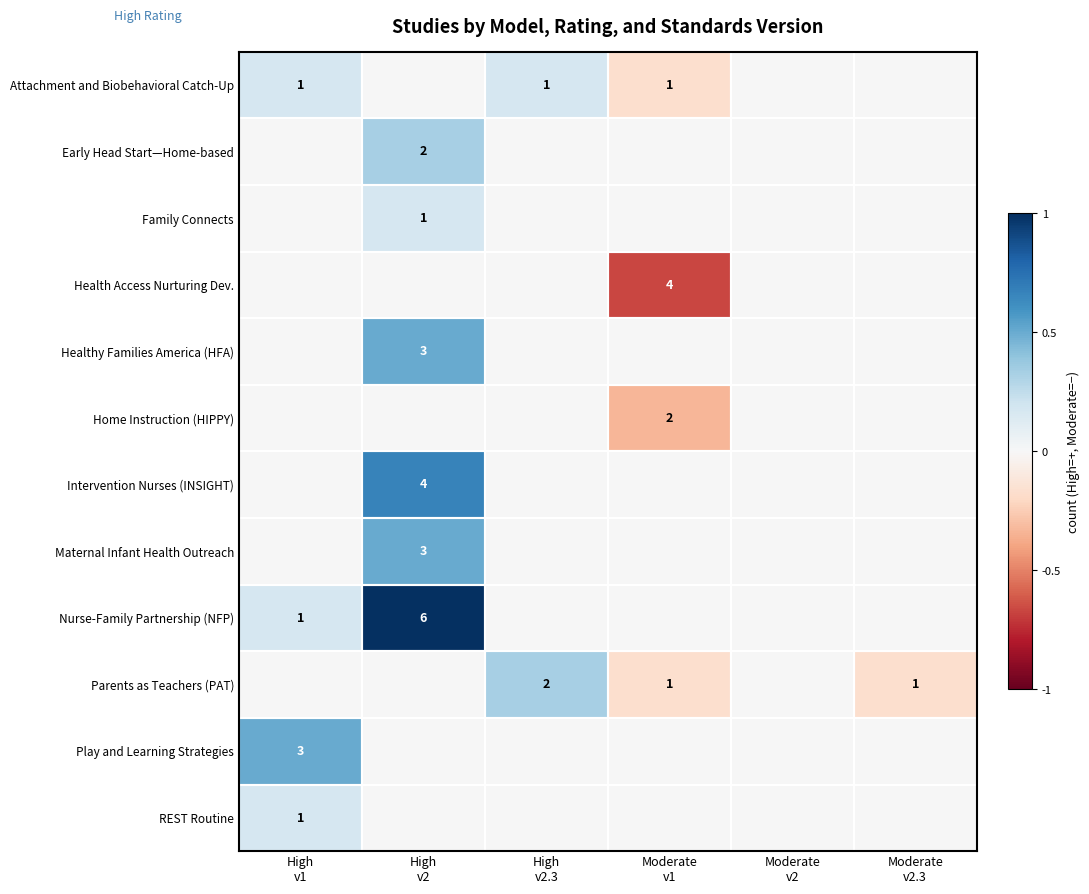

True or false: Maternal Infant Health Outreach has a value of 0.2 at High v2.3.

False